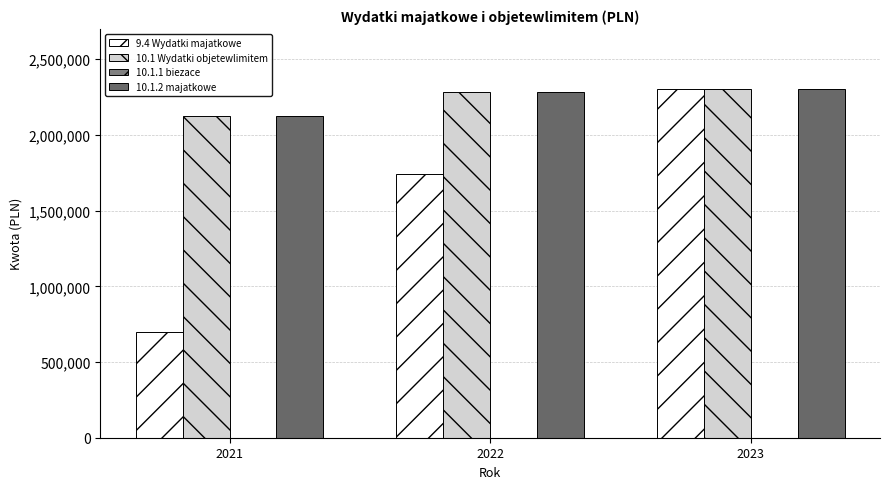

How many bars are there in total?

9